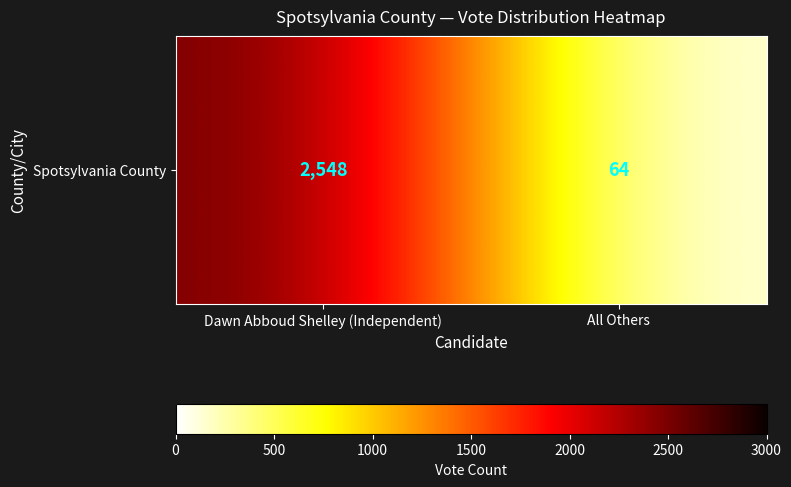

The chart shows a value of 64 at All Others. True or false?

True